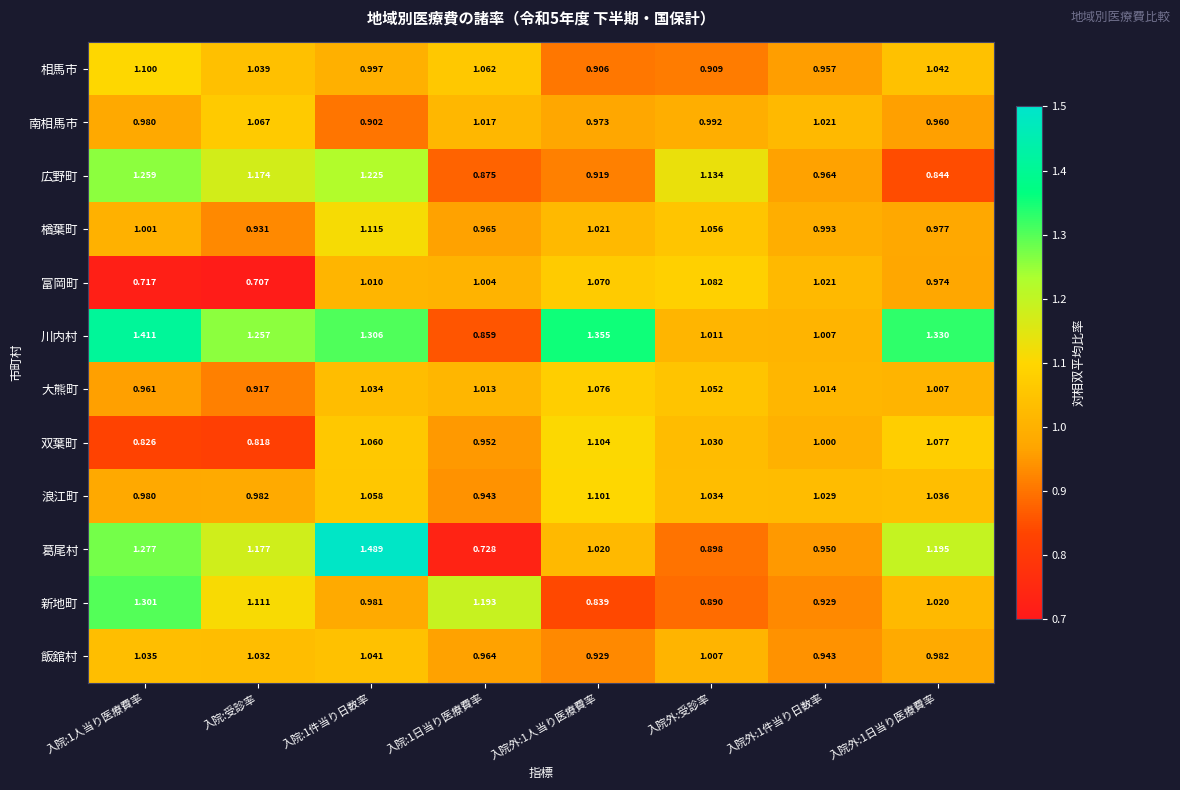

Between 入院:1件当り日数率 and 入院外:1人当り医療費率, which series saw the biggest shift?

葛尾村